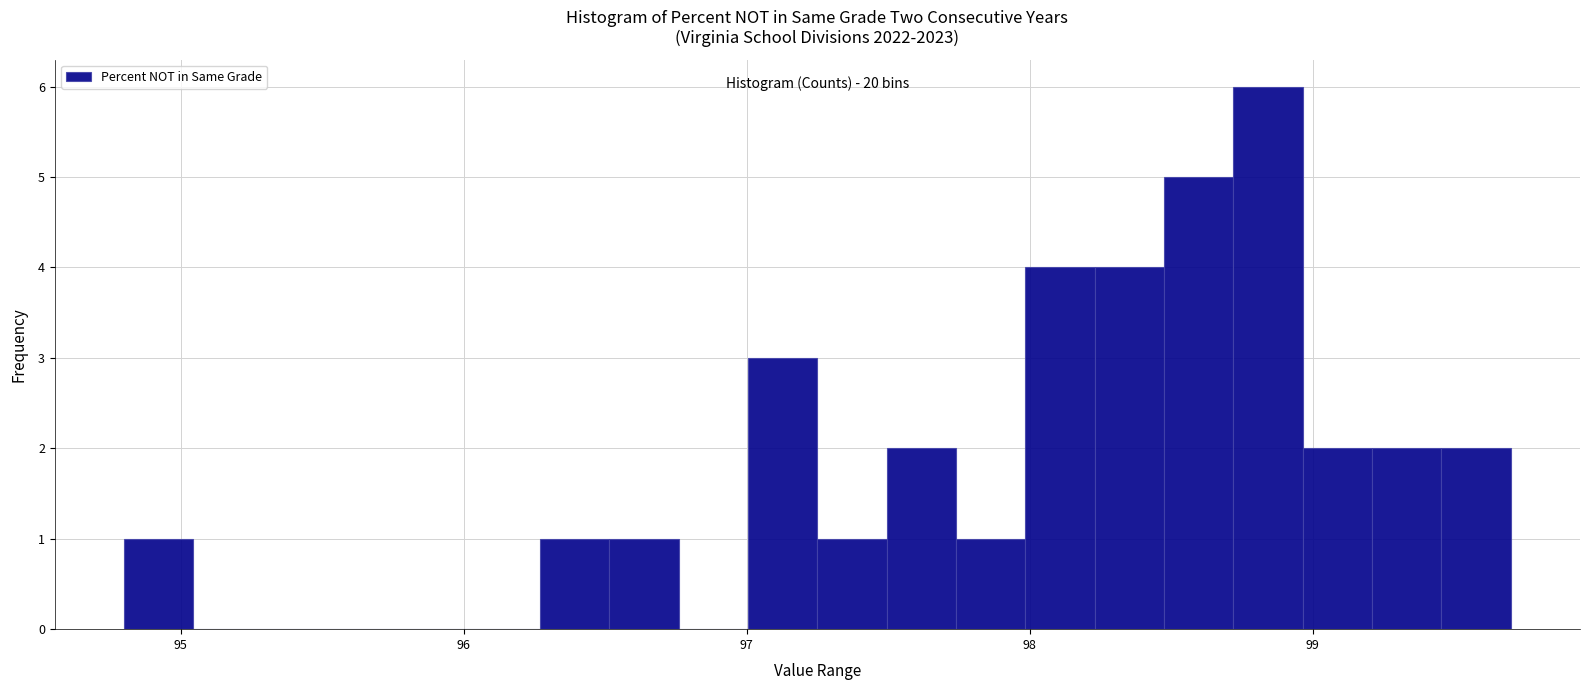

Read against the x-axis, roughly where is the centre of the tallest bar?

98.8